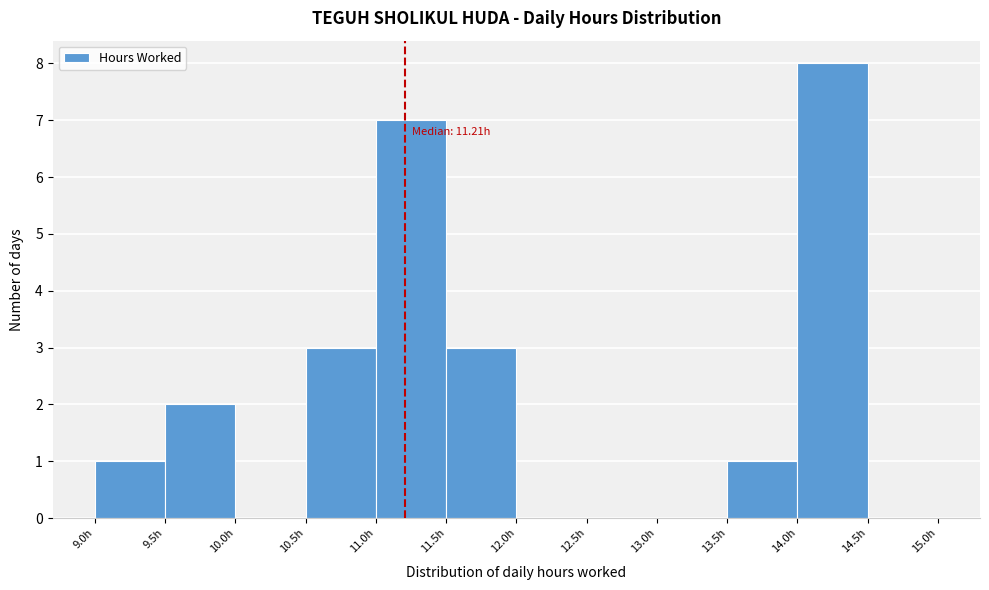

Which range on the x-axis has the tallest bar?

14.0 to 14.5